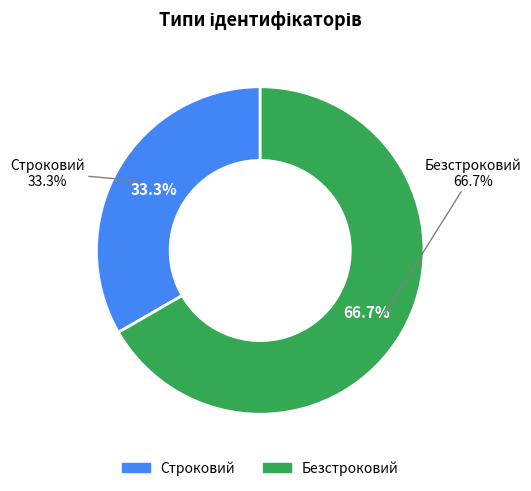

What is the ratio of the value at Строковий to the value at Безстроковий?

0.5